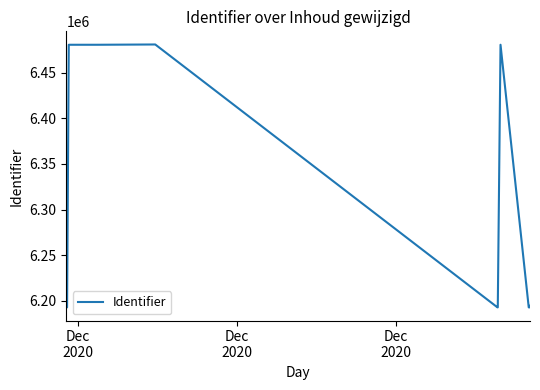

What is the greatest value displayed?

6481151